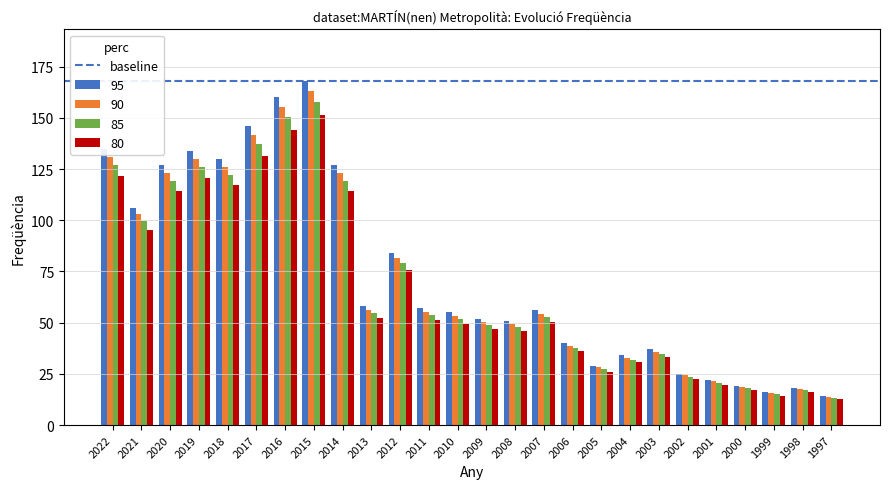

Which series has the widest spread of values?

95